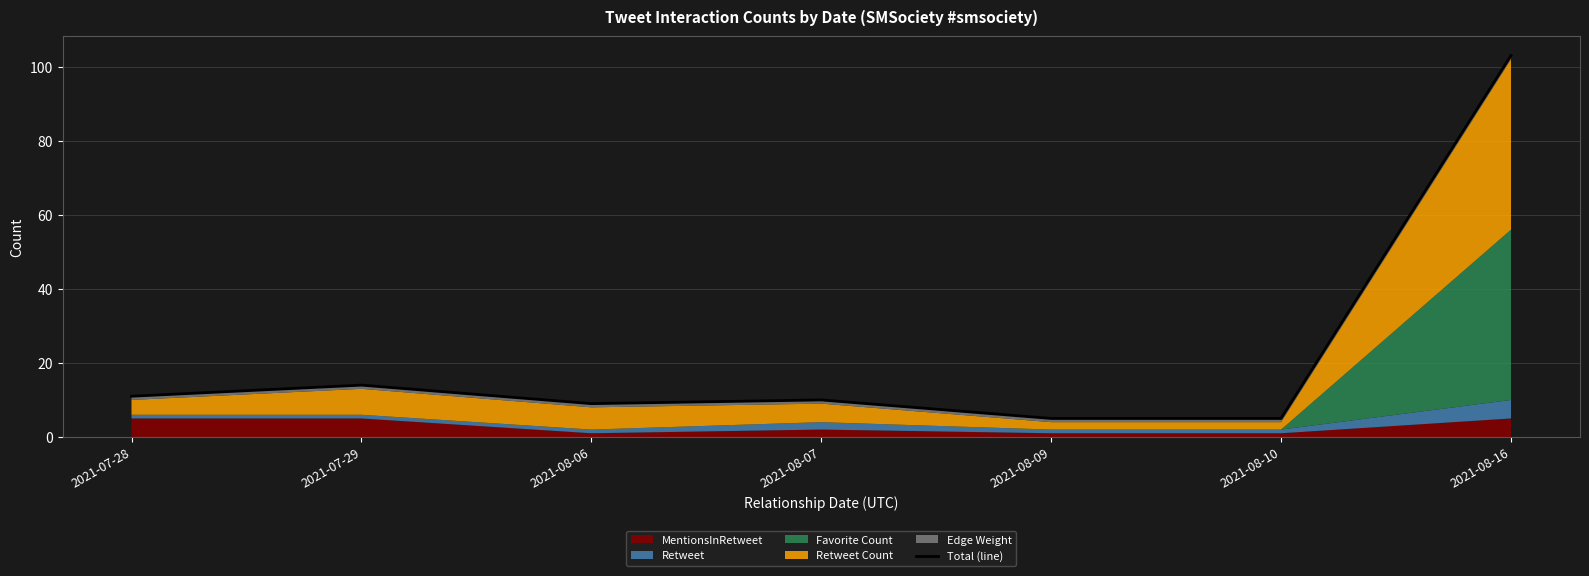

Reading right to left, what are all the values shown in this chart?

103	5	5	10	9	14	11